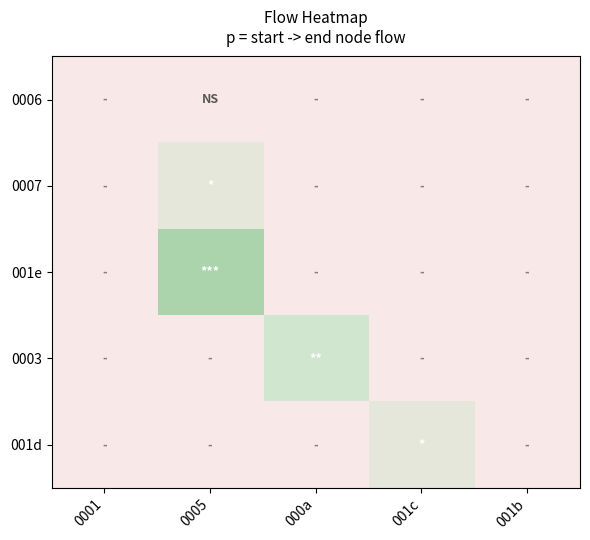

Reading left to right, extract all data points from this chart.

0006: 0001=0	0005=0	000a=0	001c=0	001b=0
0007: 0001=0	0005=1	000a=0	001c=0	001b=0
001e: 0001=0	0005=3	000a=0	001c=0	001b=0
0003: 0001=0	0005=0	000a=2	001c=0	001b=0
001d: 0001=0	0005=0	000a=0	001c=1	001b=0